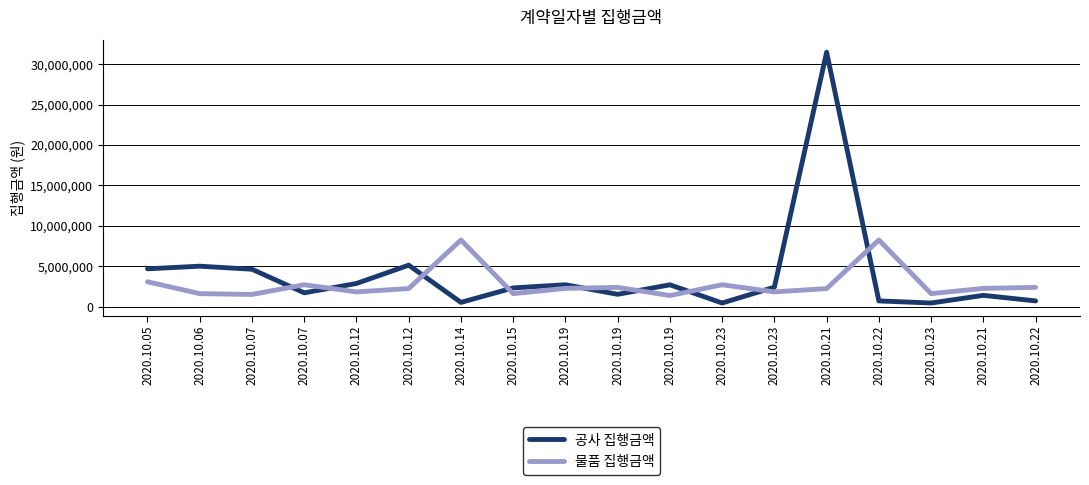

Does the chart have visible grid lines?

Yes